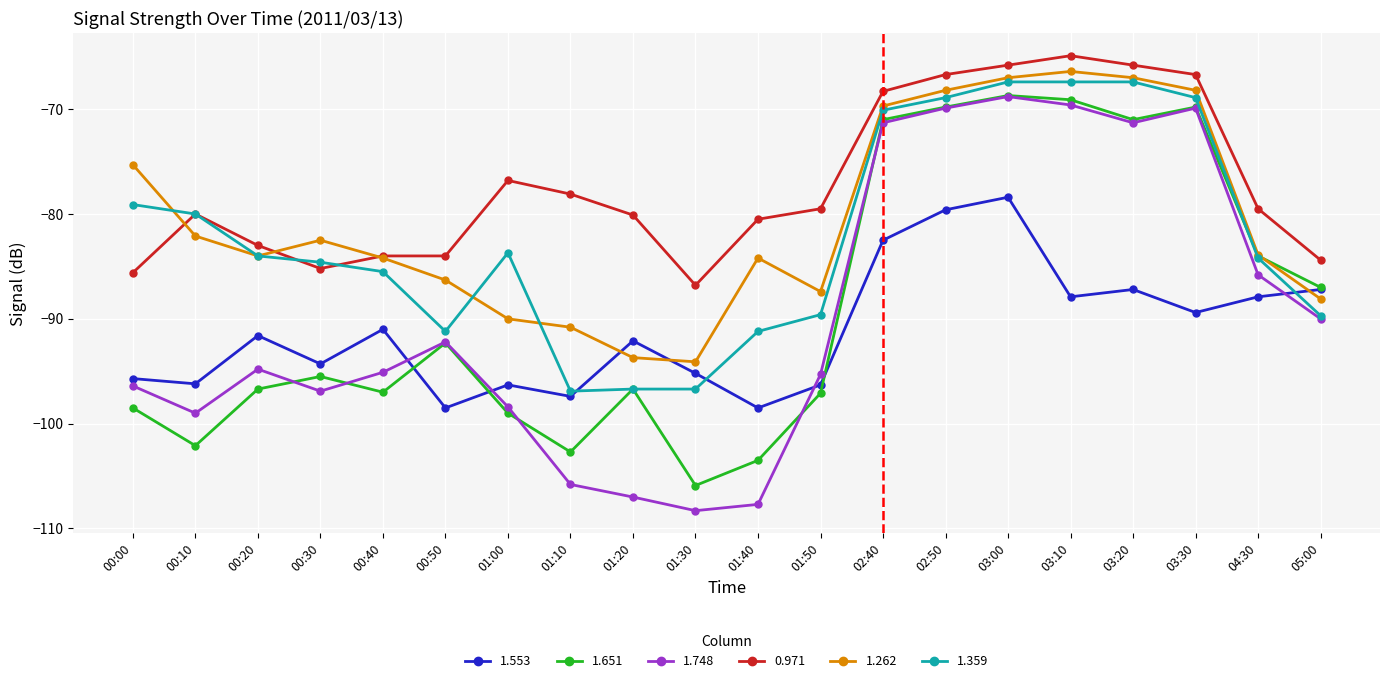

What is the total value across all series at 05:00?

-526.4